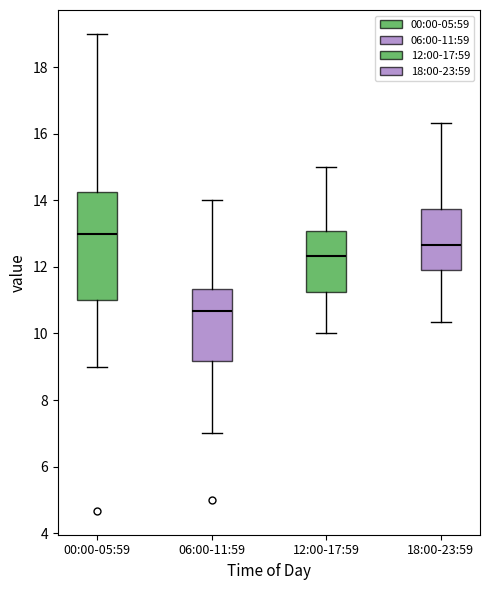

Which box has the lowest median line?

06:00-11:59